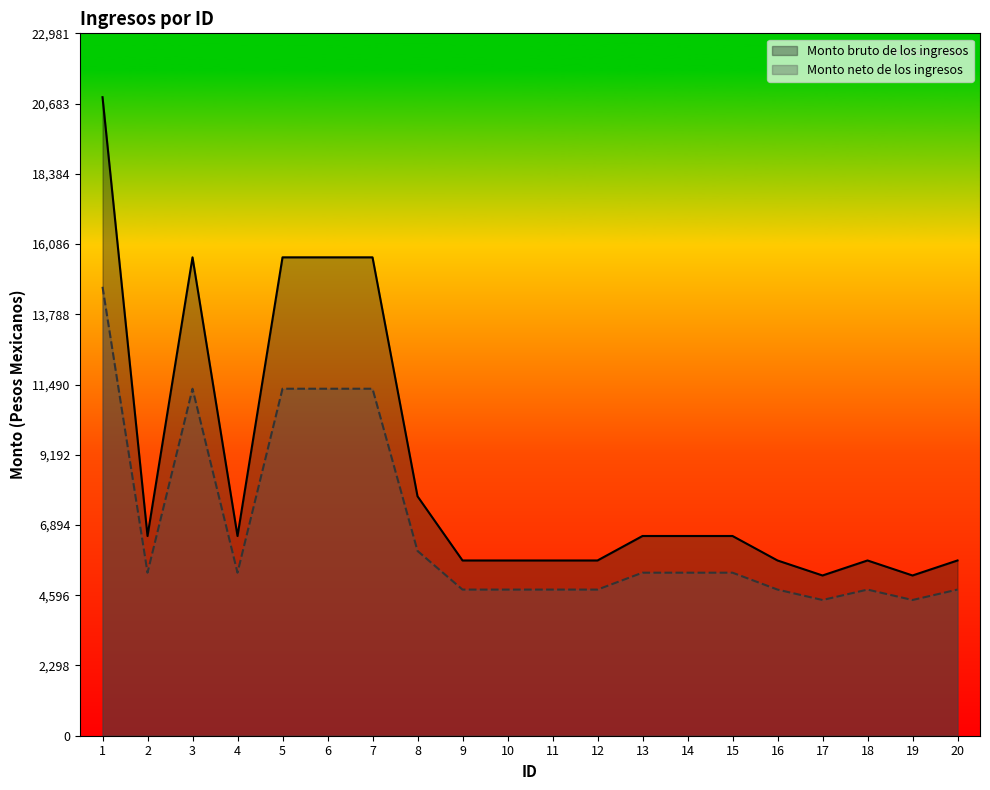

What is the highest value of the Monto neto de los ingresos series?

14688.0